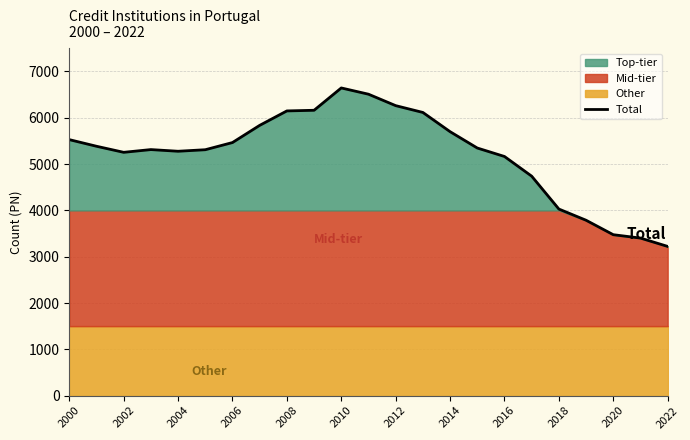

At which label does the data first exceed 5347?

2000